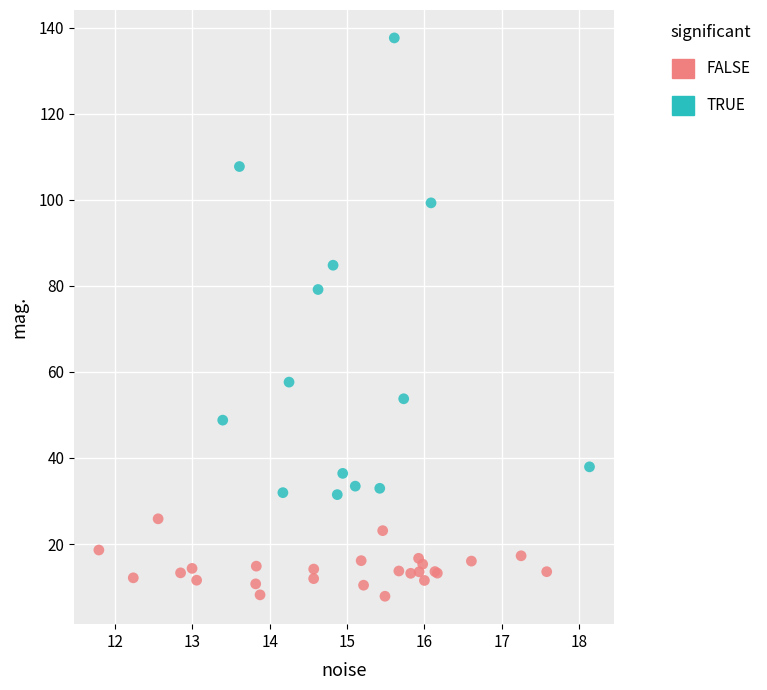

Which series reaches the minimum Y coordinate?

FALSE